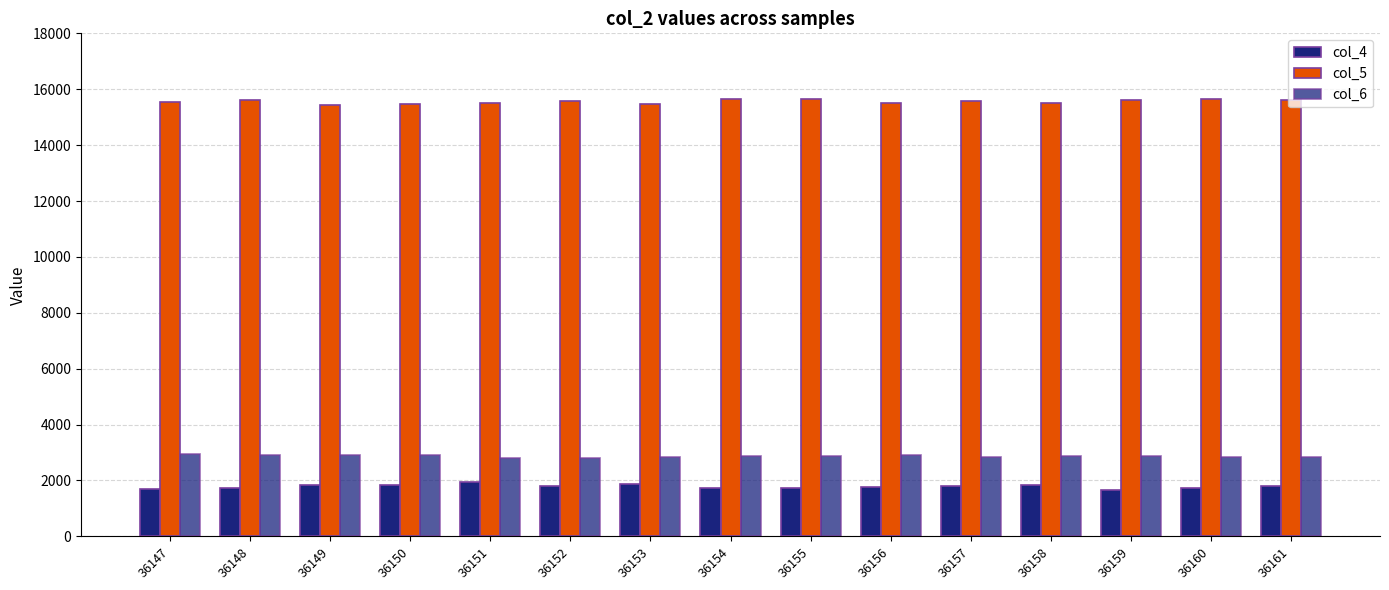

Is it true that col_6 equals 4005 at 36160?

False